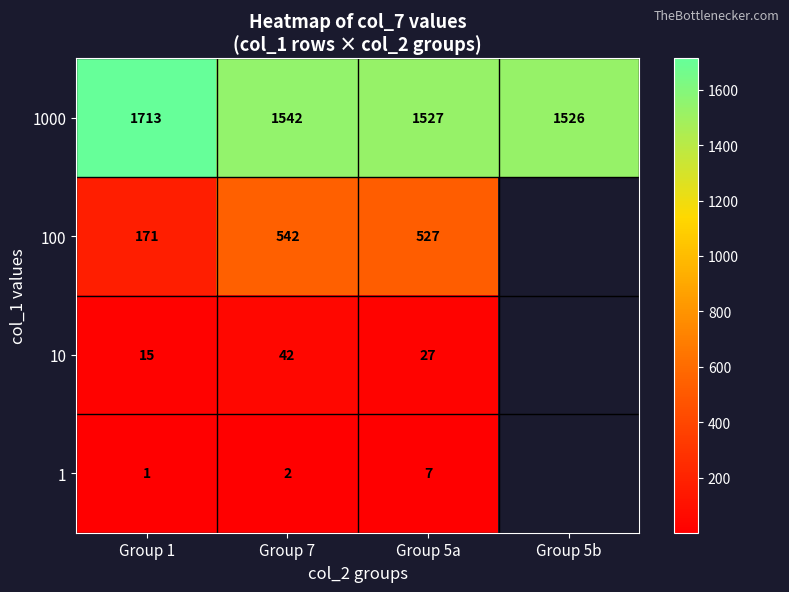

Is it true that 10 equals 11 at Group 5a?

False